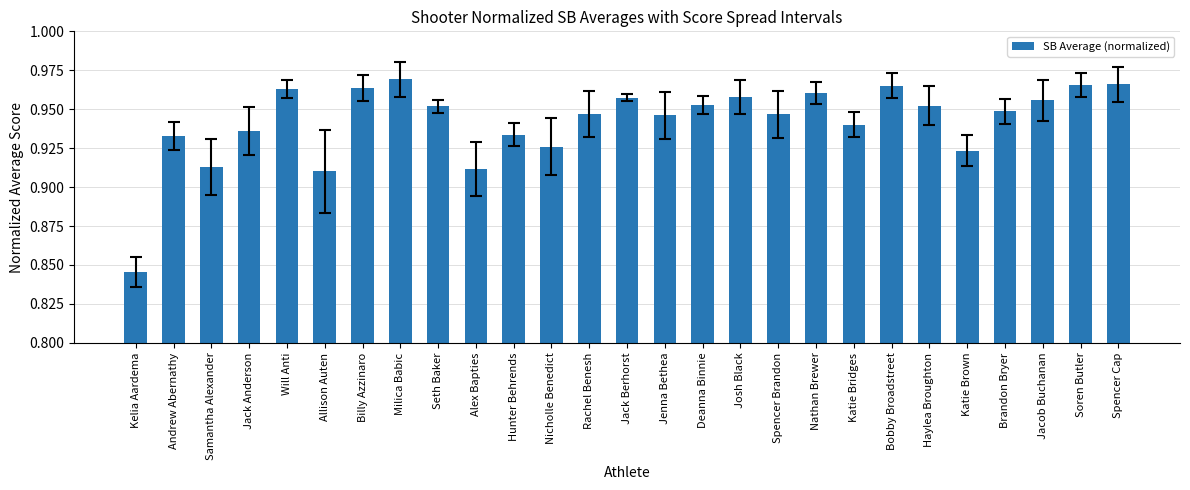

How many bars are there in total?

27